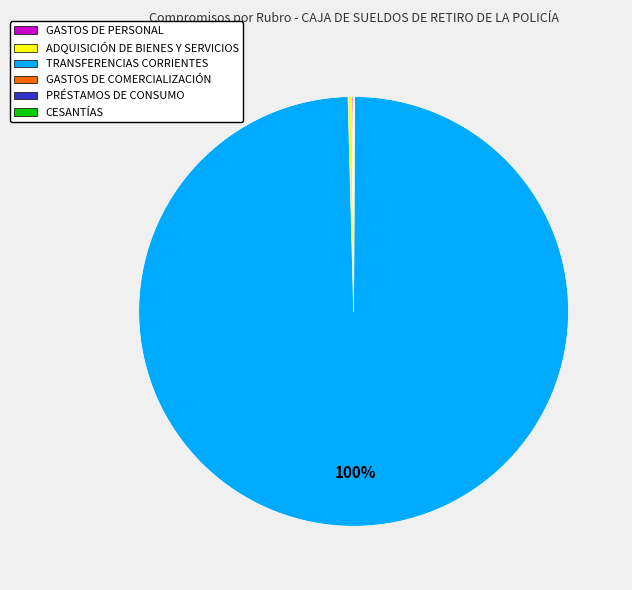

What is the largest slice in the pie chart?

TRANSFERENCIAS CORRIENTES